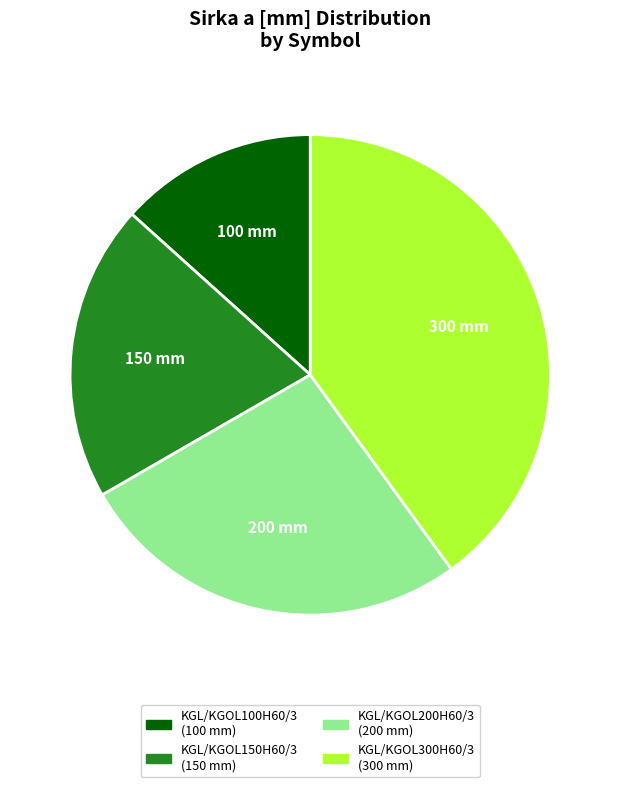

True or false: KGL/KGOL300H60/3 accounts for 54% of the total.

False